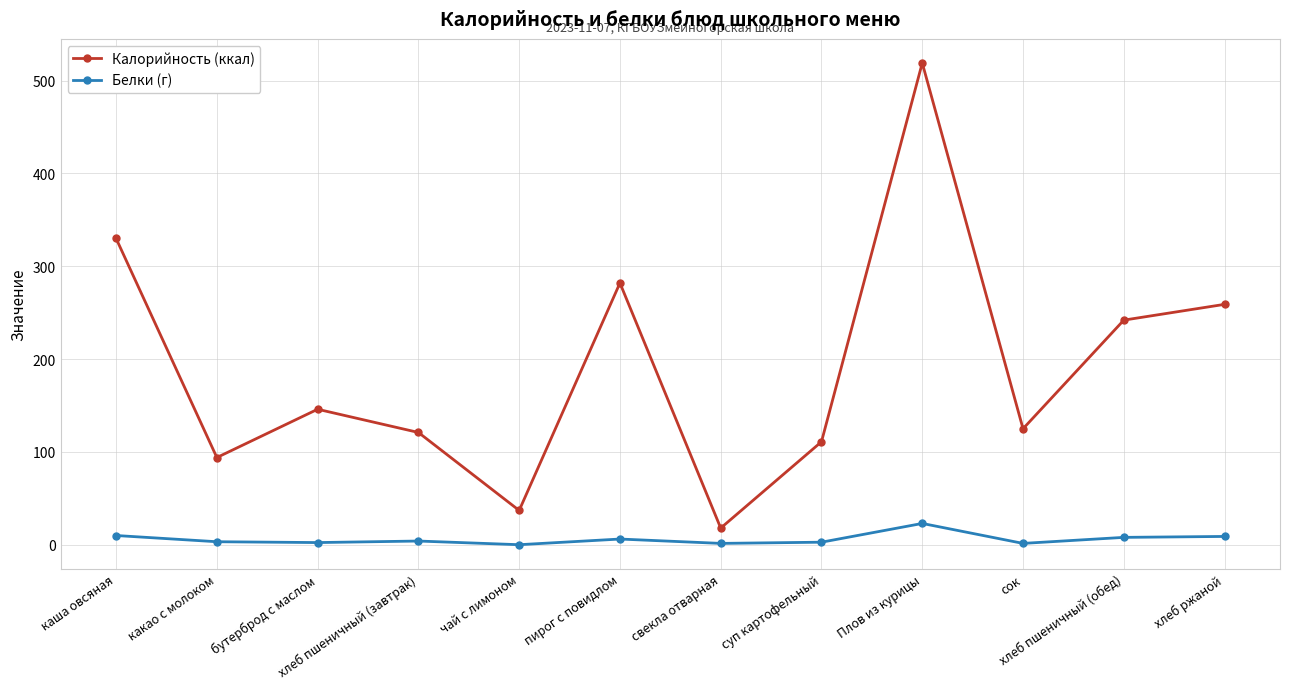

Is it true that Калорийность (ккал) equals 111.0 at суп картофельный?

True